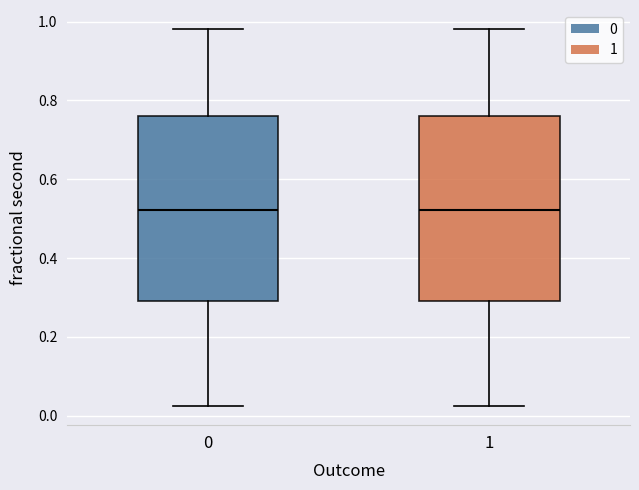

Reading left to right, transcribe this box plot: for each box, give where its median line is, the range the box spans, and where its two whiskers end, as read against the y-axis. The values are not printed on the chart, so give them approximately, as read against the axis.

0: median 0.52, box 0.30 to 0.76, whiskers 0.02 to 0.98
1: median 0.52, box 0.30 to 0.76, whiskers 0.02 to 0.98